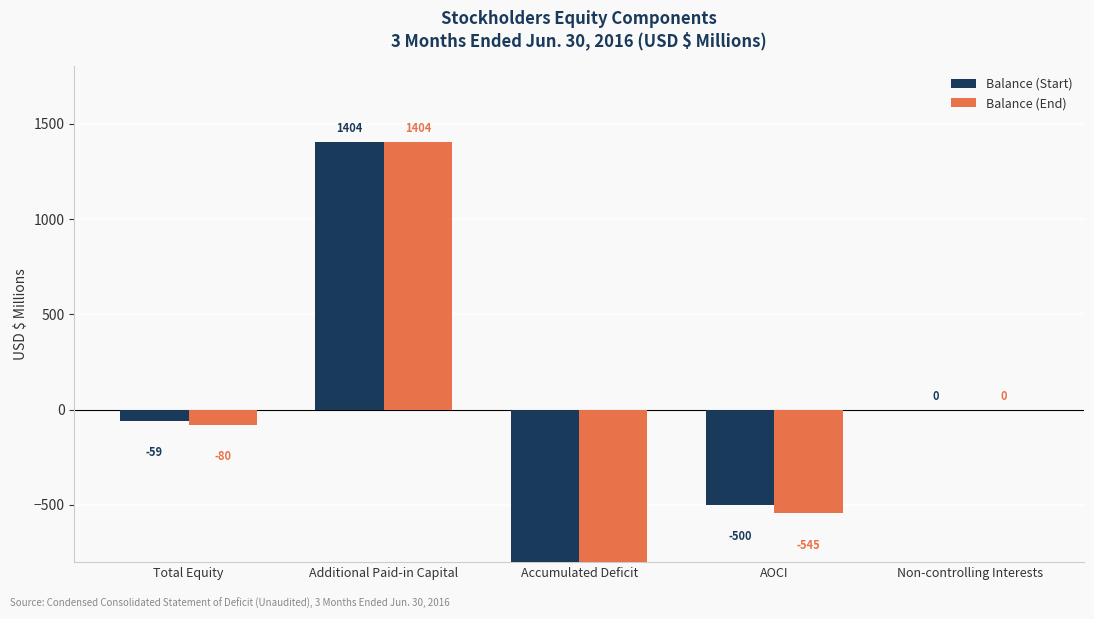

What is the value of the Balance (Start) bar at the 4th from the left?

-500